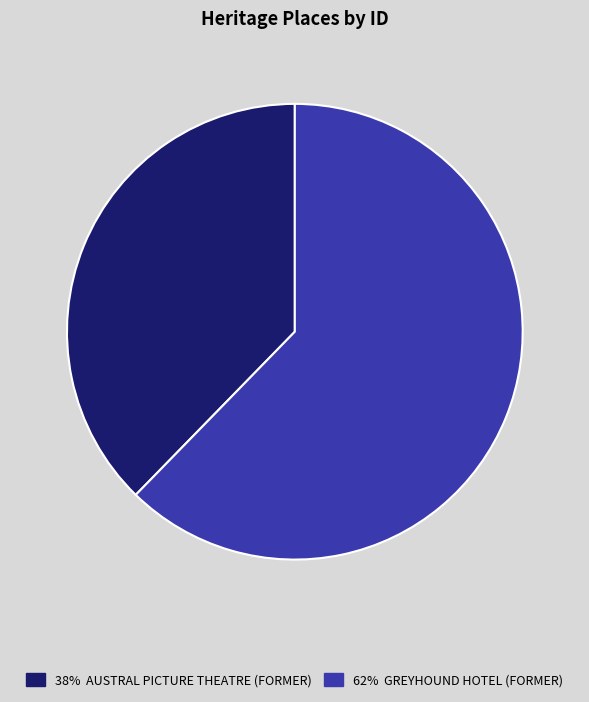

Is there a majority slice in this chart?

Yes